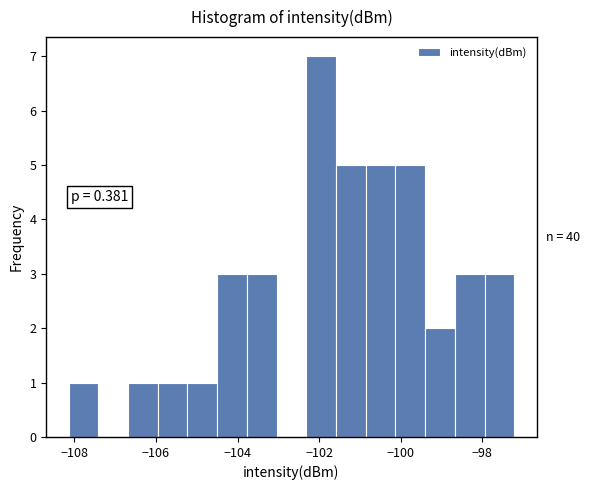

Read against the x-axis, roughly where is the centre of the tallest bar?

-102.0